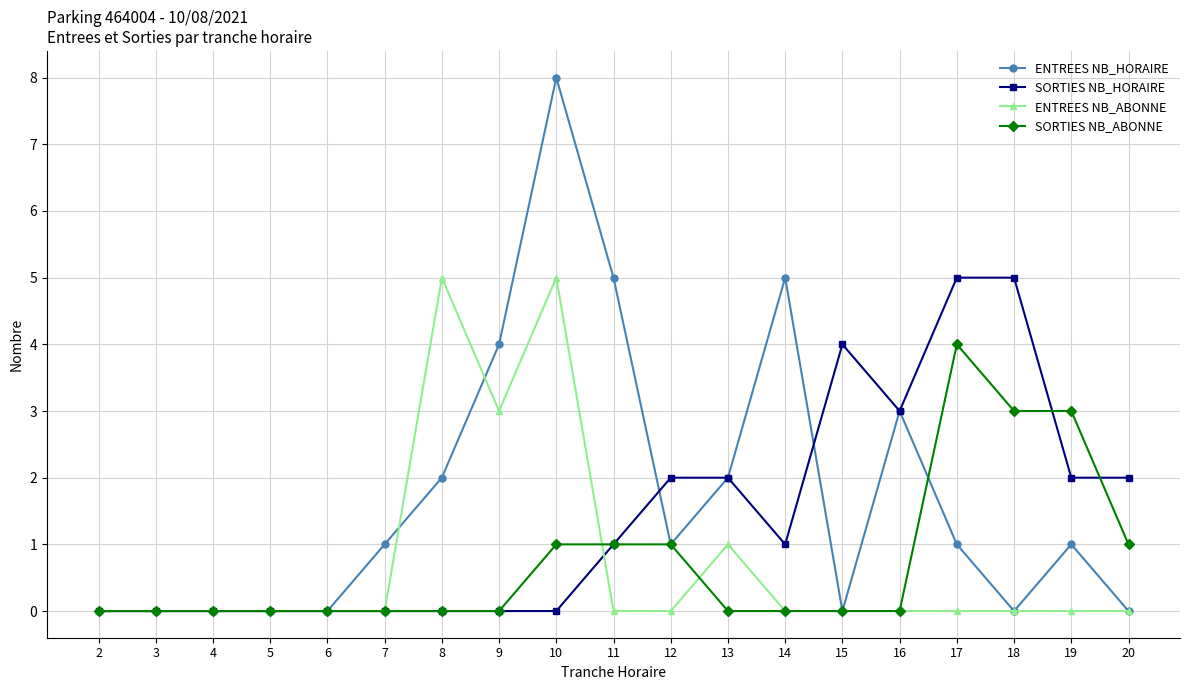

Which series has the widest spread of values?

ENTREES NB_HORAIRE